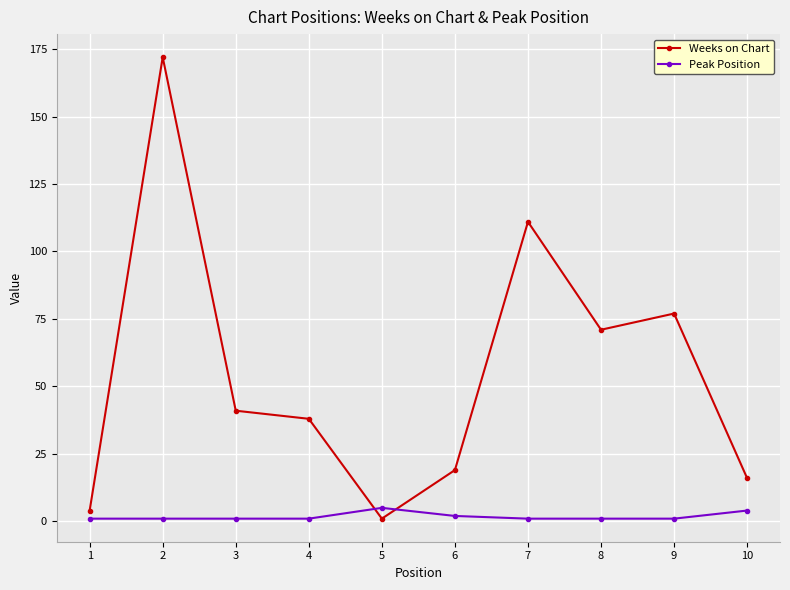

What is the sum of all Weeks on Chart values?

550